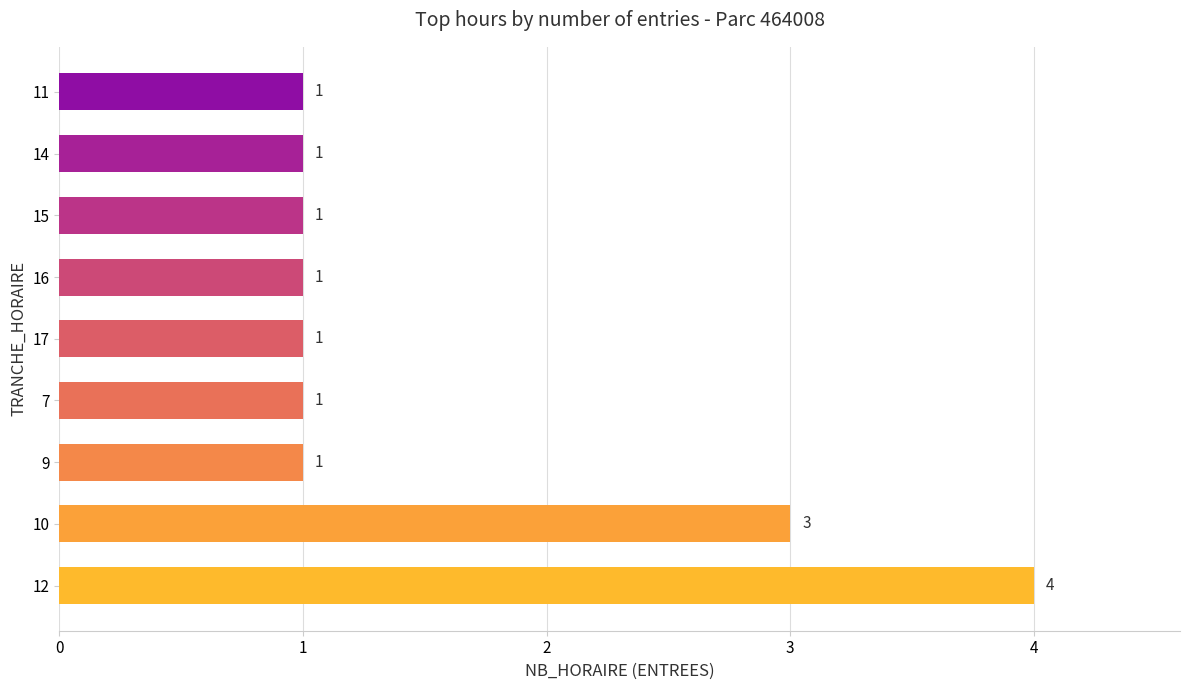

Reading bottom to top, transcribe all the data shown in this chart.

4	3	1	1	1	1	1	1	1